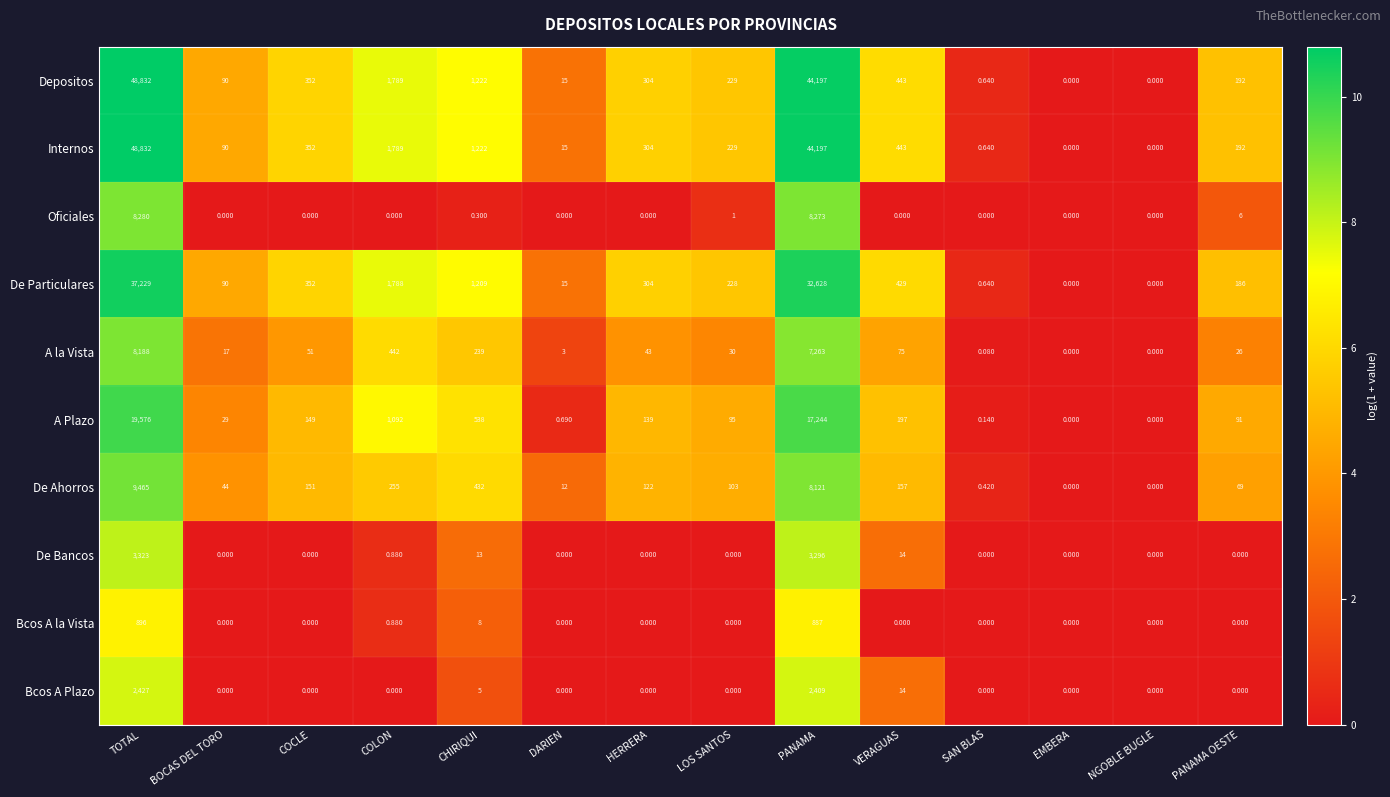

Which label corresponds to the largest value in the chart?

TOTAL